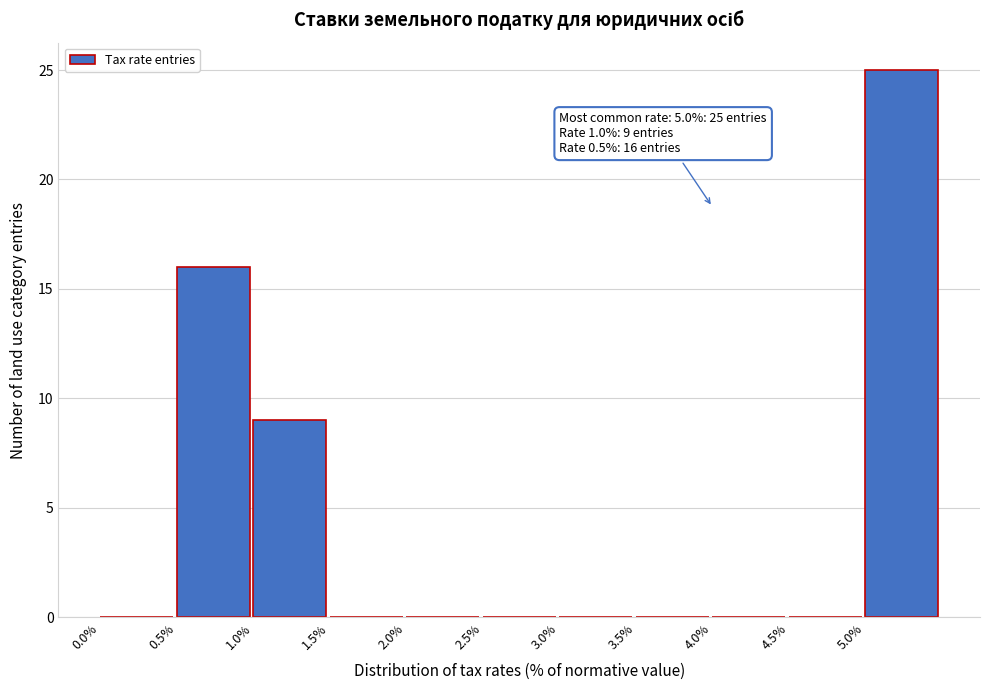

Over which range of the x-axis is the bar tallest?

5.0 to 5.5